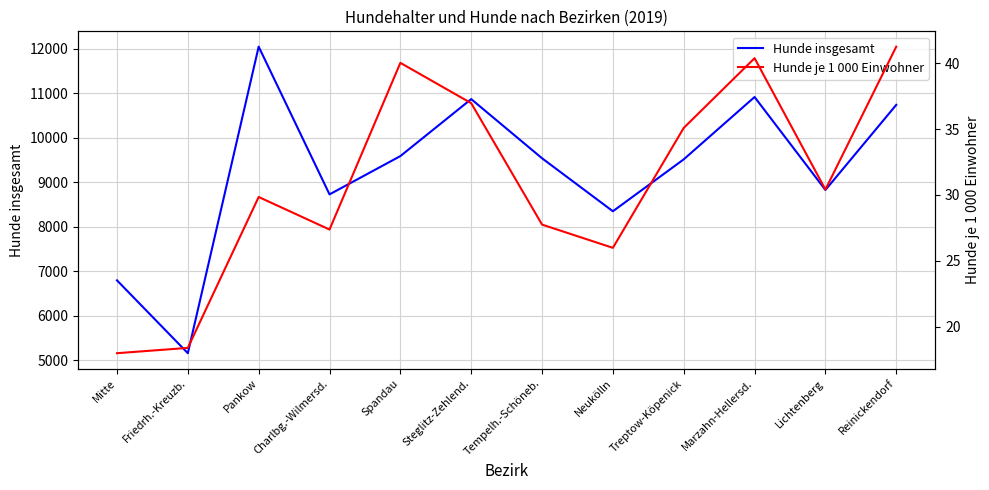

The value of Hunde je 1 000 Einwohner at Reinickendorf is 72.9. True or false?

False